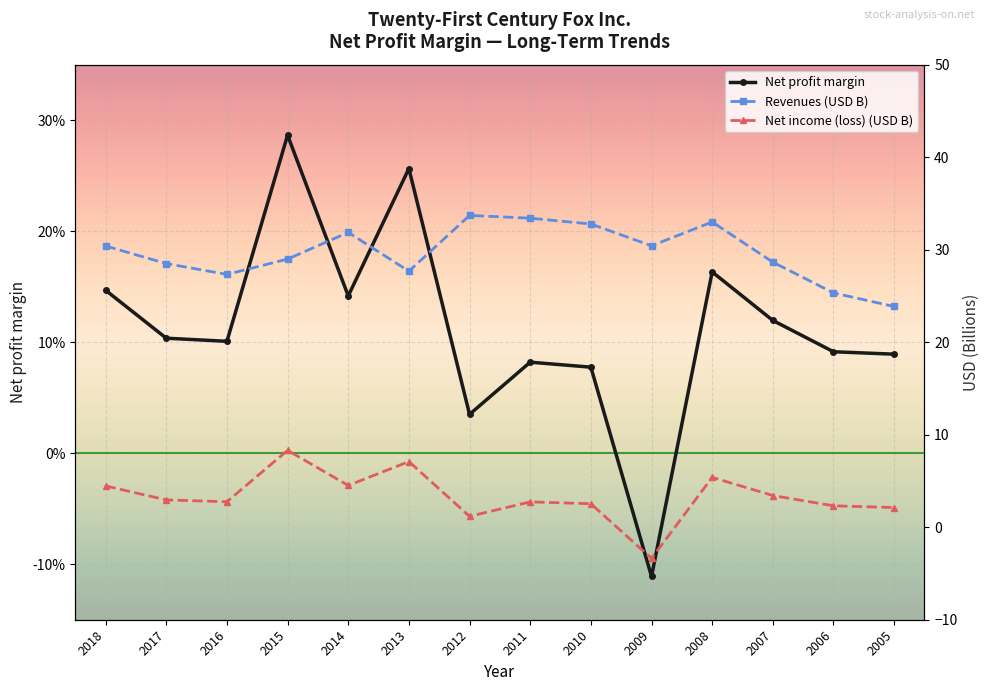

Is the value of Revenues (USD B) at 2018 greater than the value of Net income (loss) (USD B) at 2014?

Yes